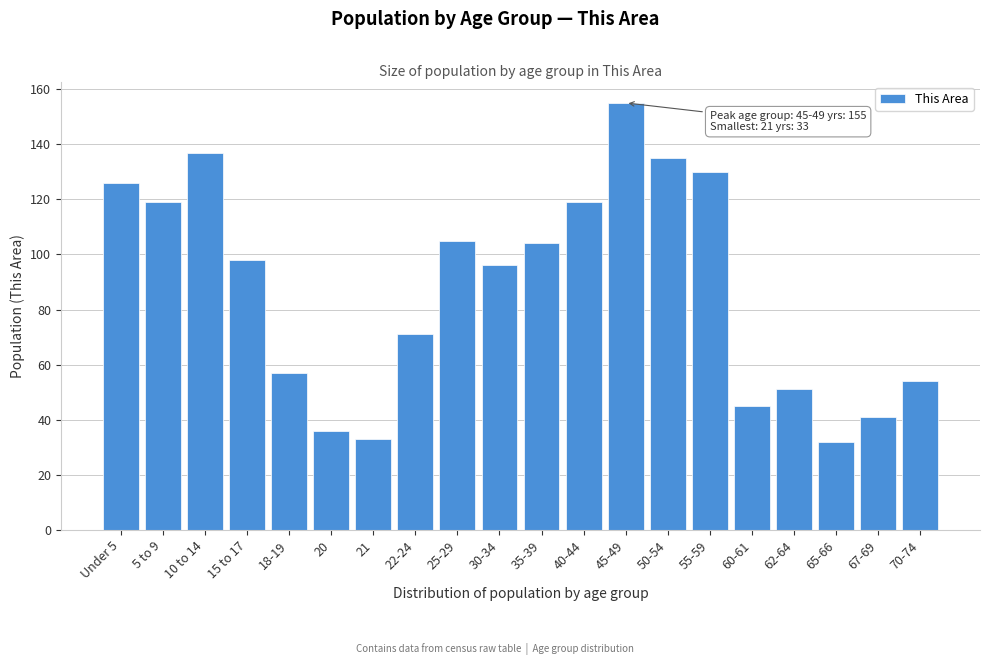

Reading left to right, transcribe all the data shown in this chart.

126	119	137	98	57	36	33	71	105	96	104	119	155	135	130	45	51	32	41	54